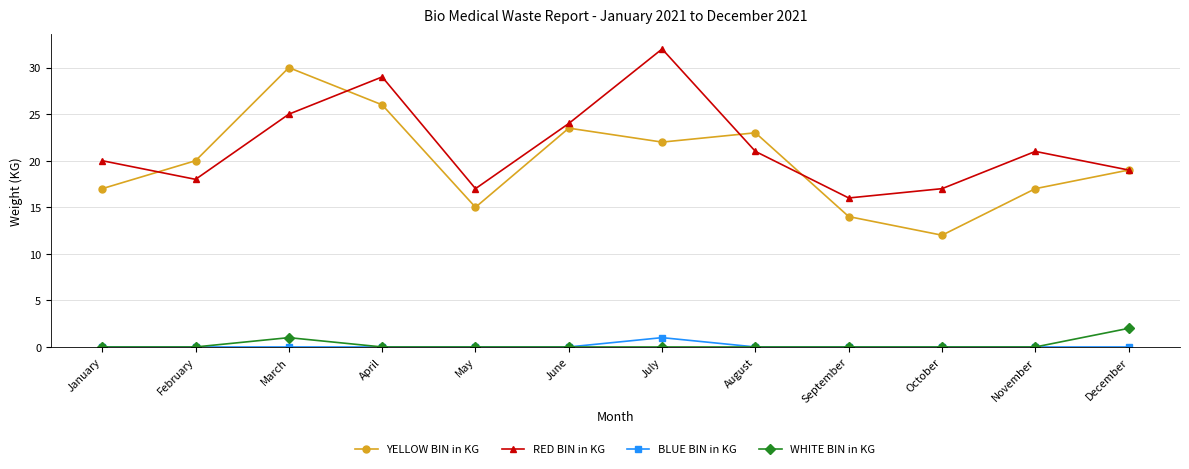

Rank the series by their maximum value, from highest to lowest.

RED BIN in KG, YELLOW BIN in KG, WHITE BIN in KG, BLUE BIN in KG